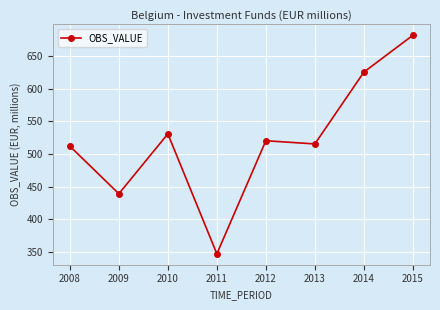

Is this an area chart (filled region under the line)?

No